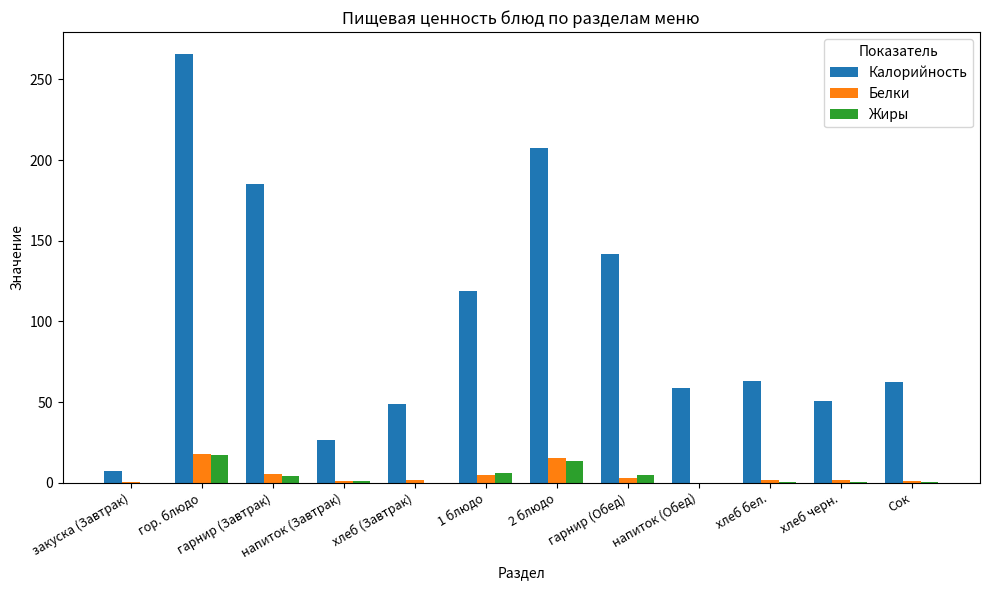

Which series has the largest total across all categories?

Калорийность